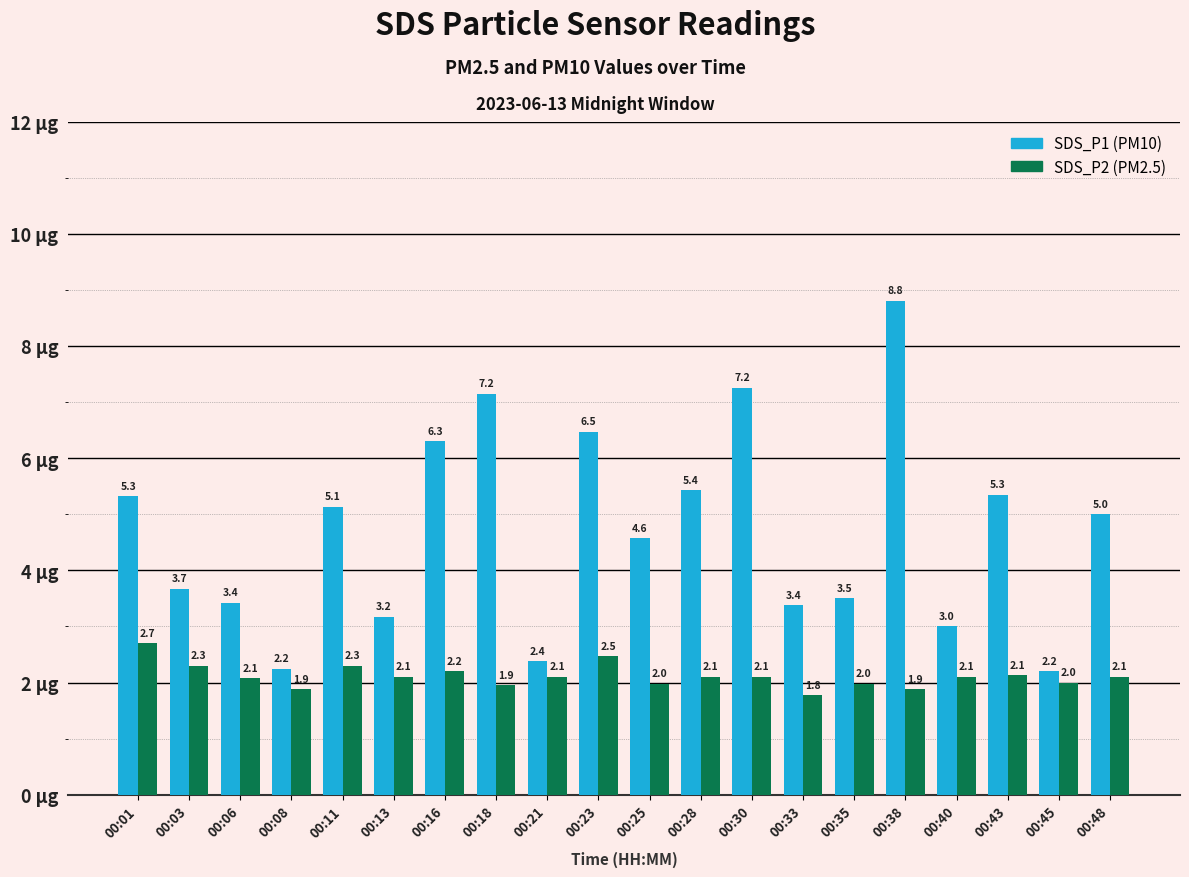

Between 00:01 and 00:23, which series saw the biggest shift?

SDS_P1 (PM10)